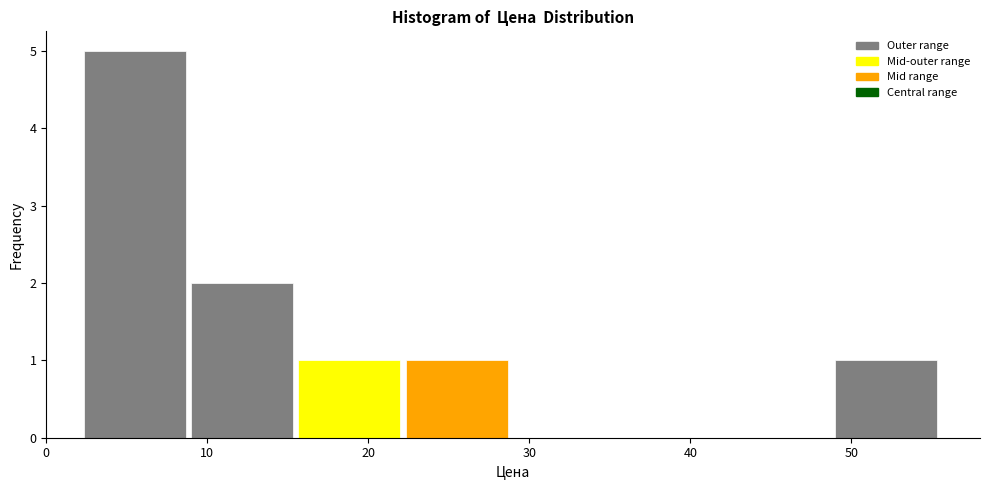

Reading left to right, list every bar in this chart as the range it spans on the x-axis followed by its height. Neither the bar edges nor the heights are printed on the chart, so give them approximately, as read against the axes.

2 to 9: 5
9 to 15: 2
15 to 22: 1
22 to 29: 1
29 to 36: 0
36 to 42: 0
42 to 49: 0
49 to 56: 1